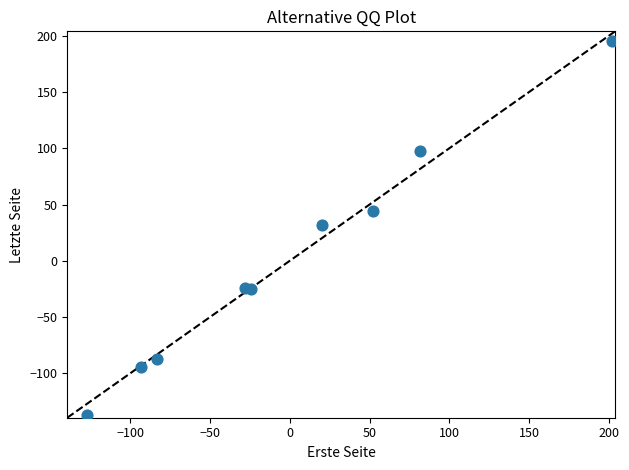

What is the range of Y values (max minus min)?

333.0